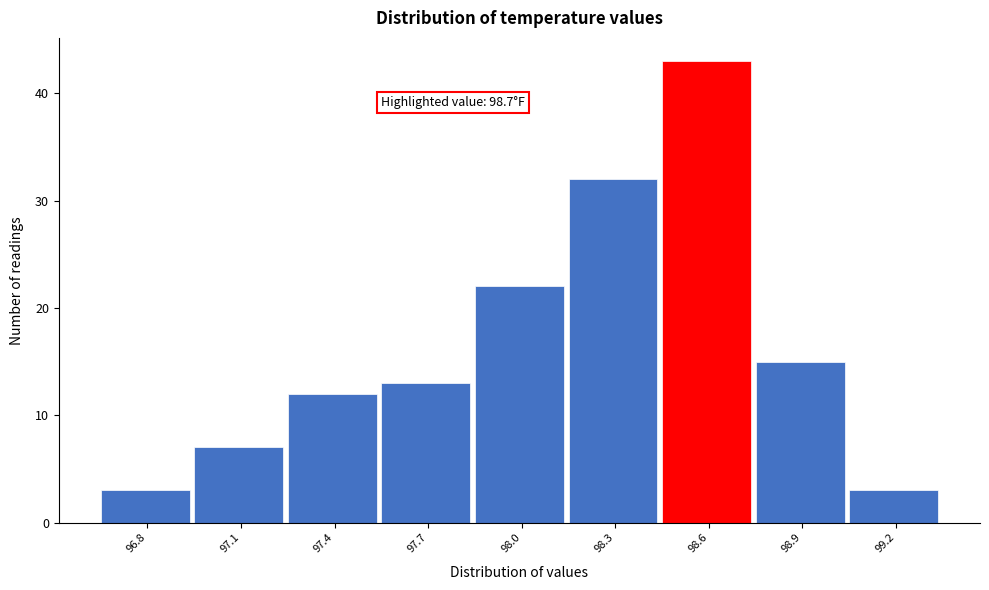

Reading left to right, transcribe all the data shown in this chart.

96.8=3	97.1=7	97.4=12	97.7=13	98.0=22	98.3=32	98.6=43	98.9=15	99.2=3